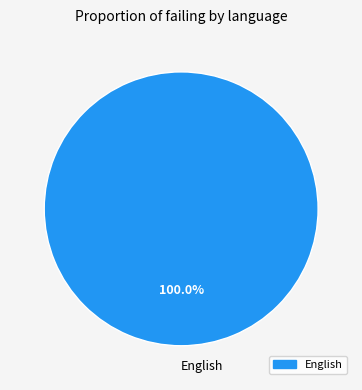

Does any single category account for the majority?

Yes